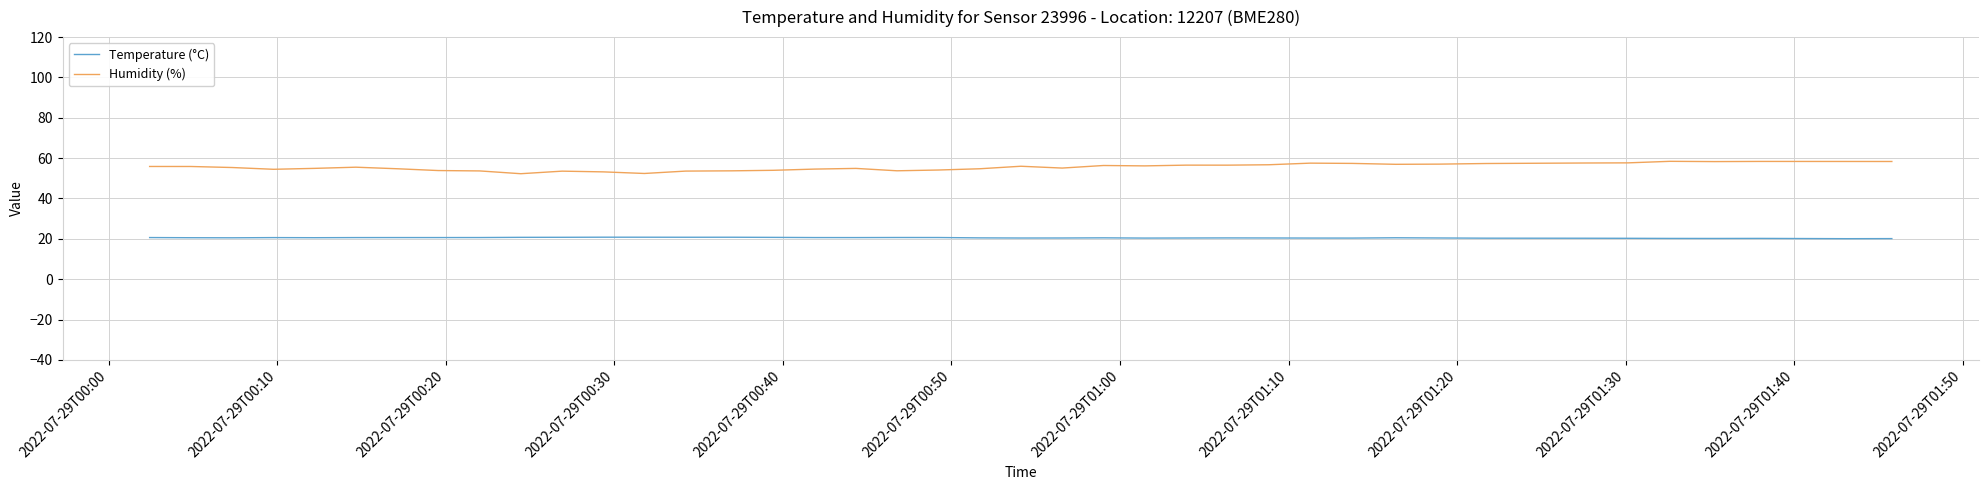

Which series has the largest total across all categories?

Humidity (%)